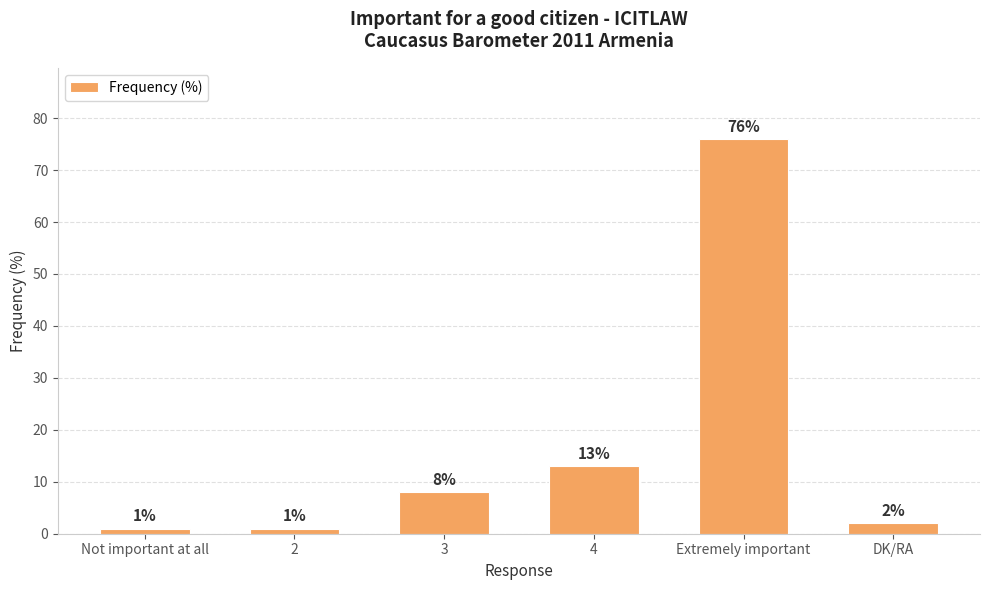

How many data points are less than 8?

3